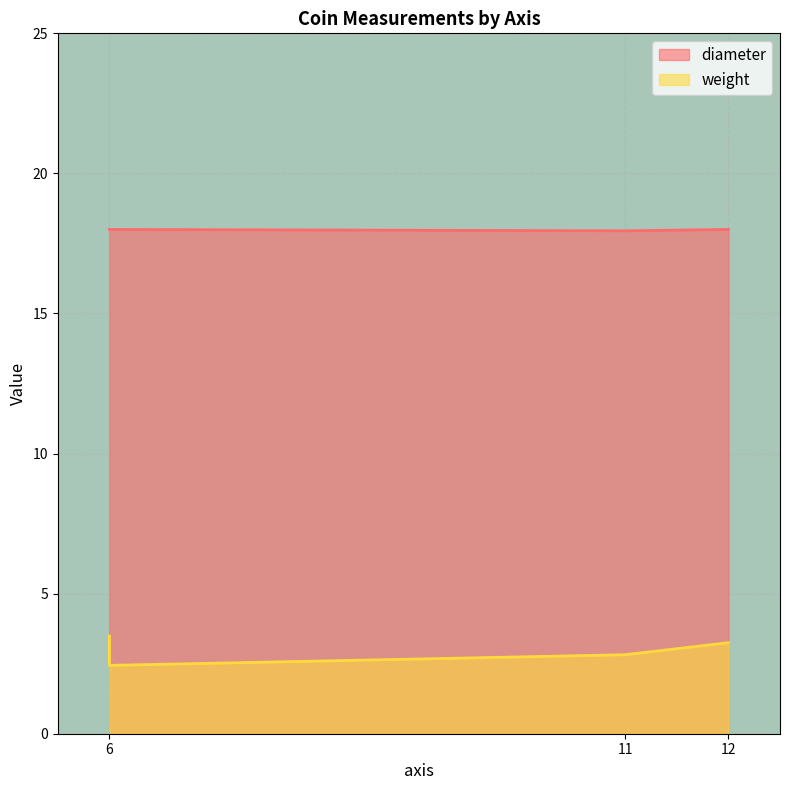

How many weight values are between 2 and 3?

2